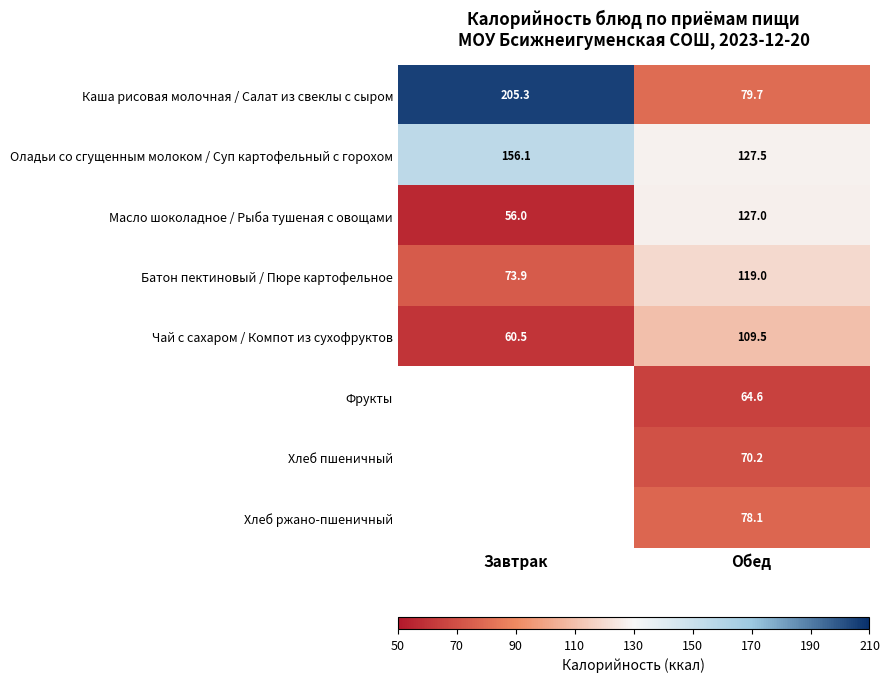

Is it true that Хлеб ржано-пшеничный equals 102.6 at Обед?

False